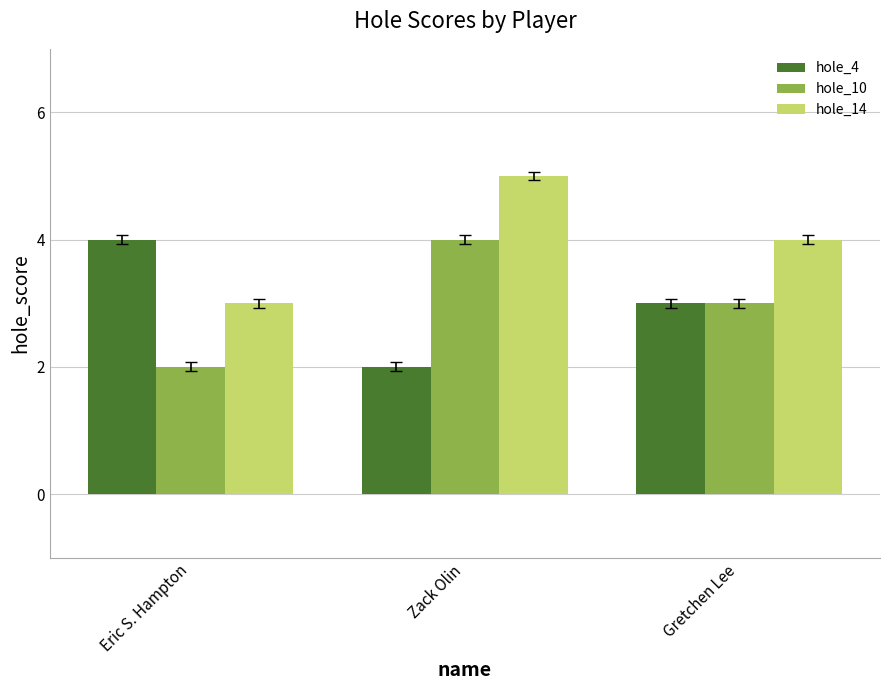

At which label does hole_14 reach its minimum?

Eric S. Hampton